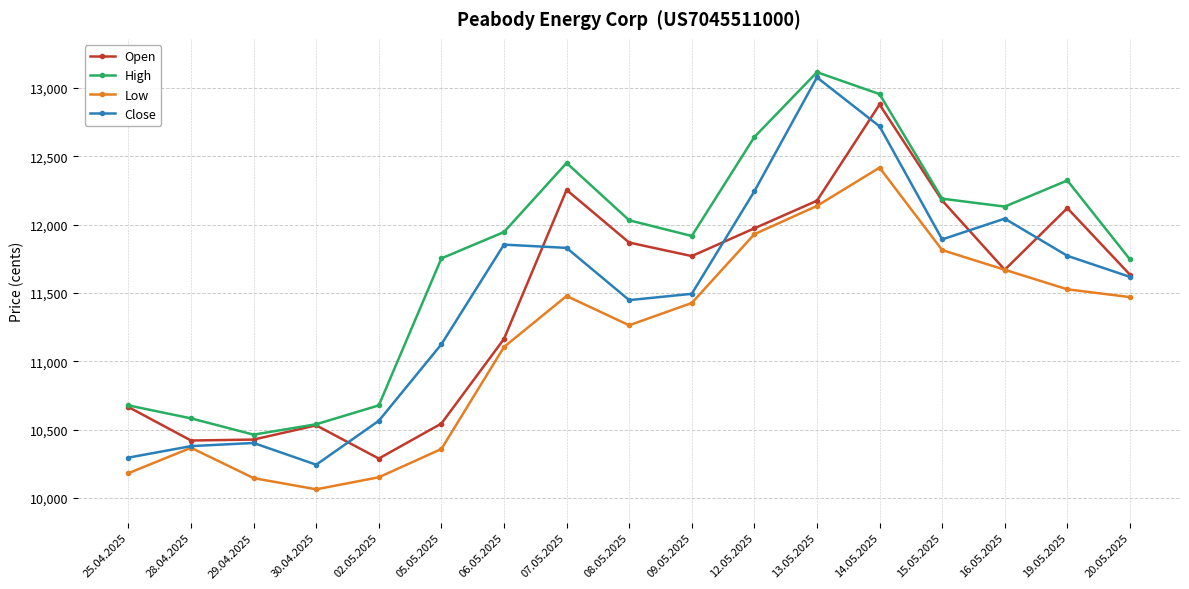

What position from the right is 08.05.2025?

9